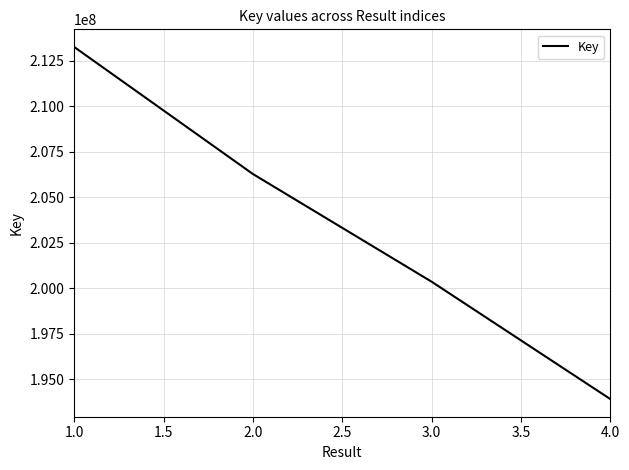

What is the maximum value shown in the chart?

213260426